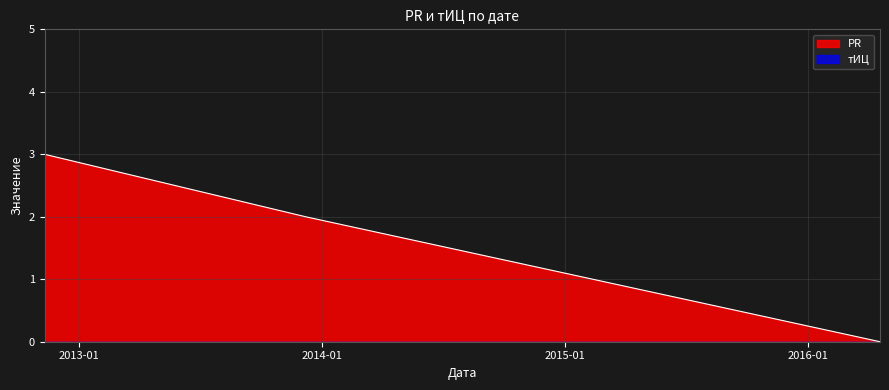

What is the change in value from 2012-11-11 to 2013-12-08?

-1